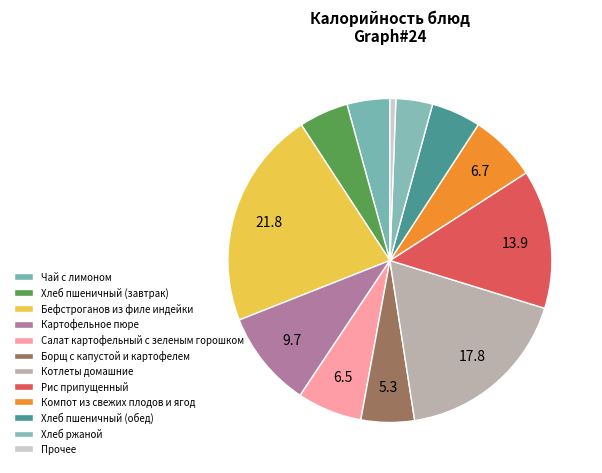

What percentage do Бефстроганов из филе индейки and Компот из свежих плодов и ягод together represent?

28.5%